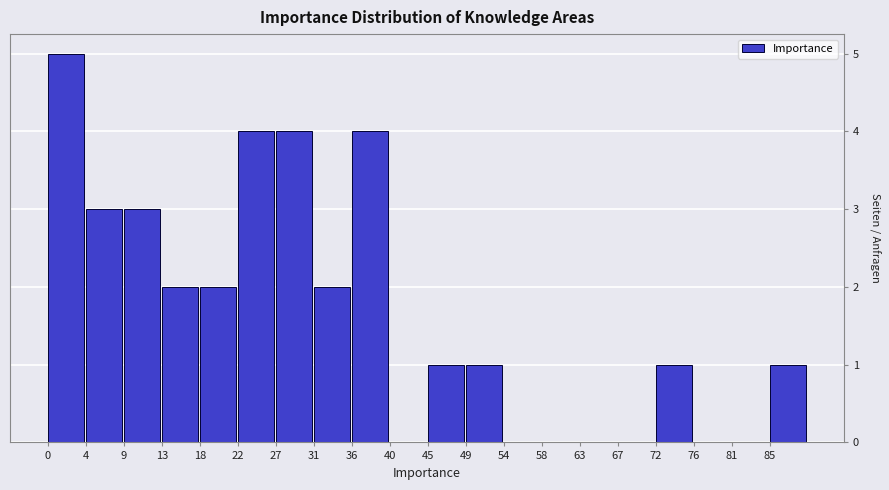

Which range on the x-axis has the tallest bar?

0.0 to 4.5